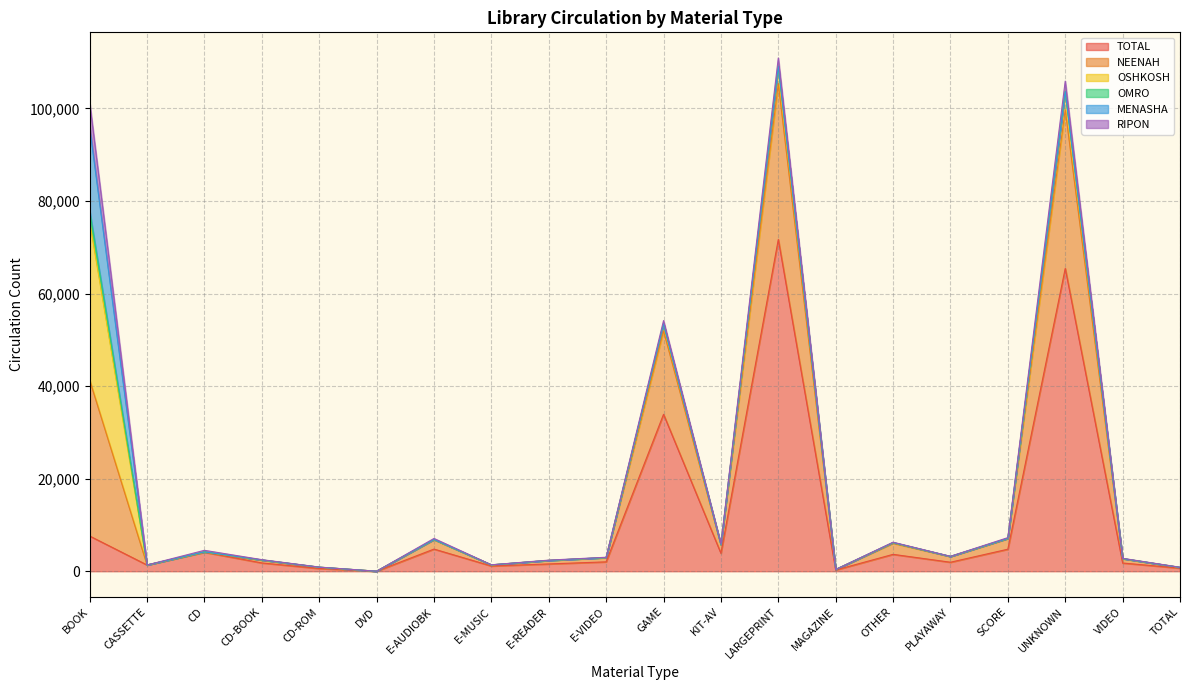

At E-MUSIC, list the series in order from smallest to largest.

OMRO, MENASHA, OSHKOSH, RIPON, NEENAH, TOTAL